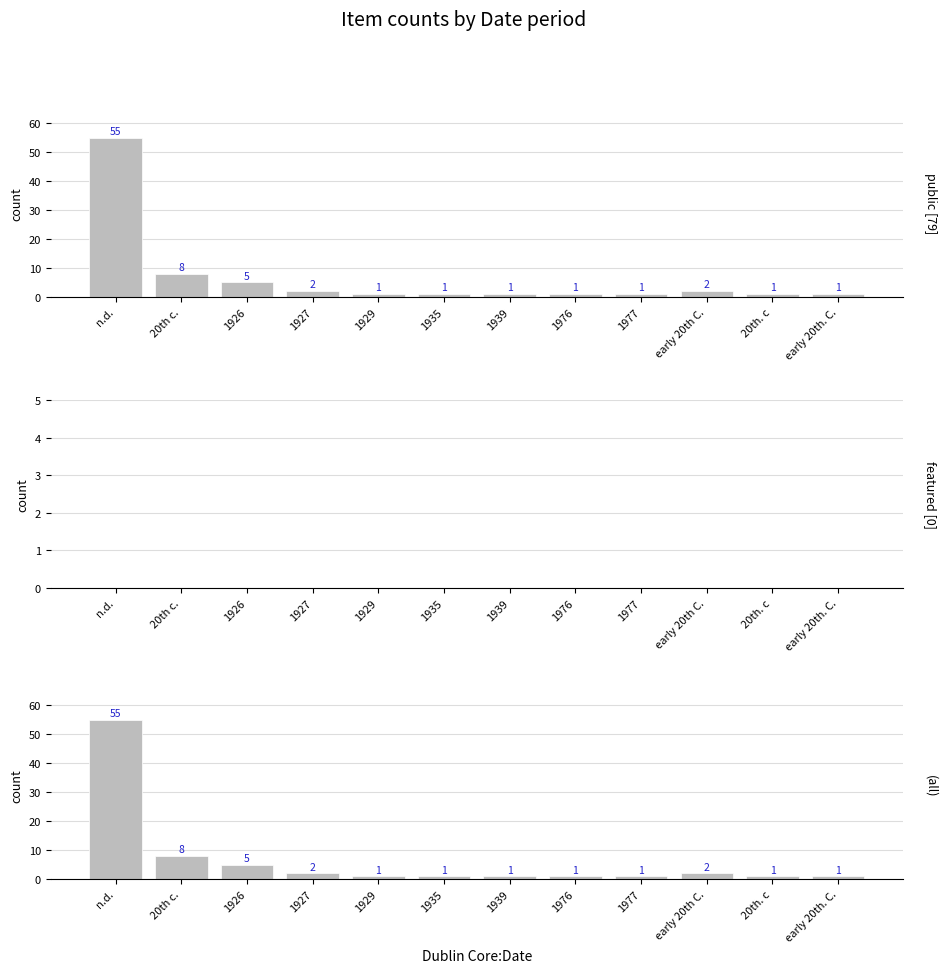

What is the value of the (all) bar at the 3rd from the left?

5